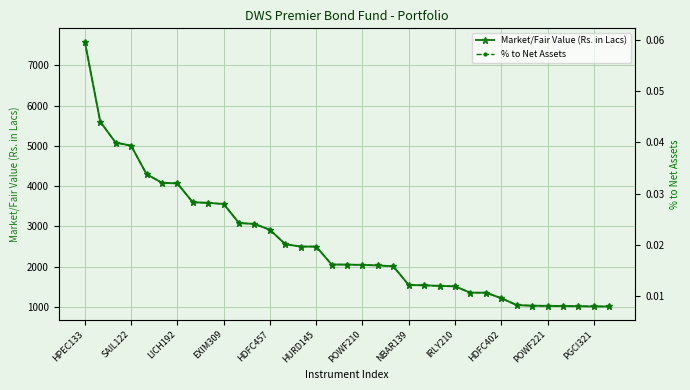

True or false: Market/Fair Value (Rs. in Lacs) has more than 2 interior local peaks.

False